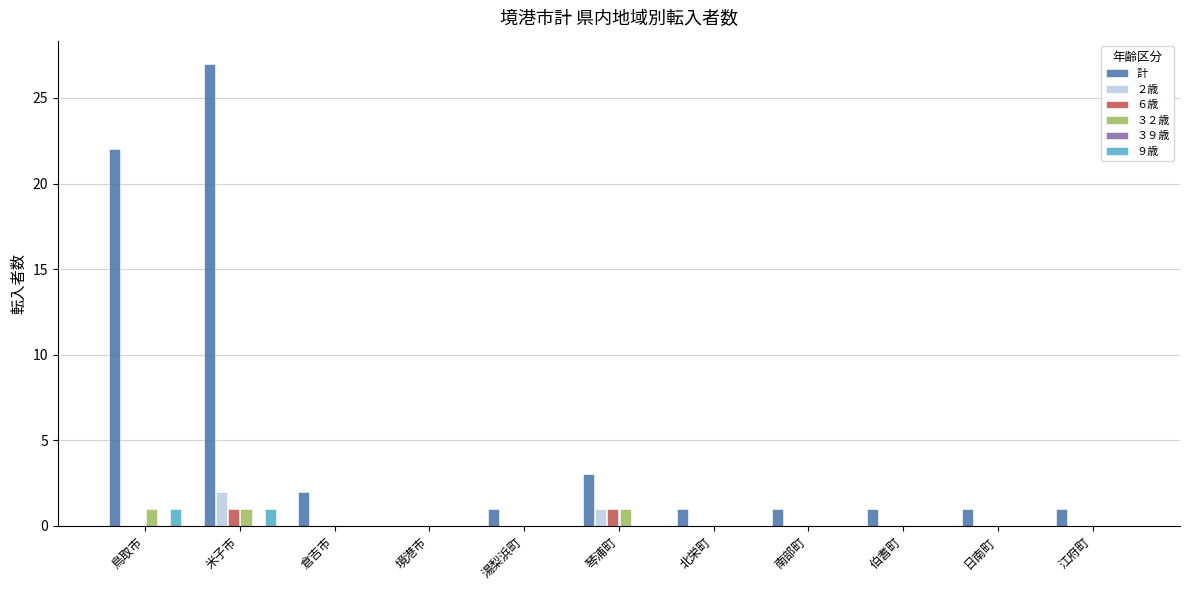

True or false: ２歳 has a value of 0 at 琴浦町.

False